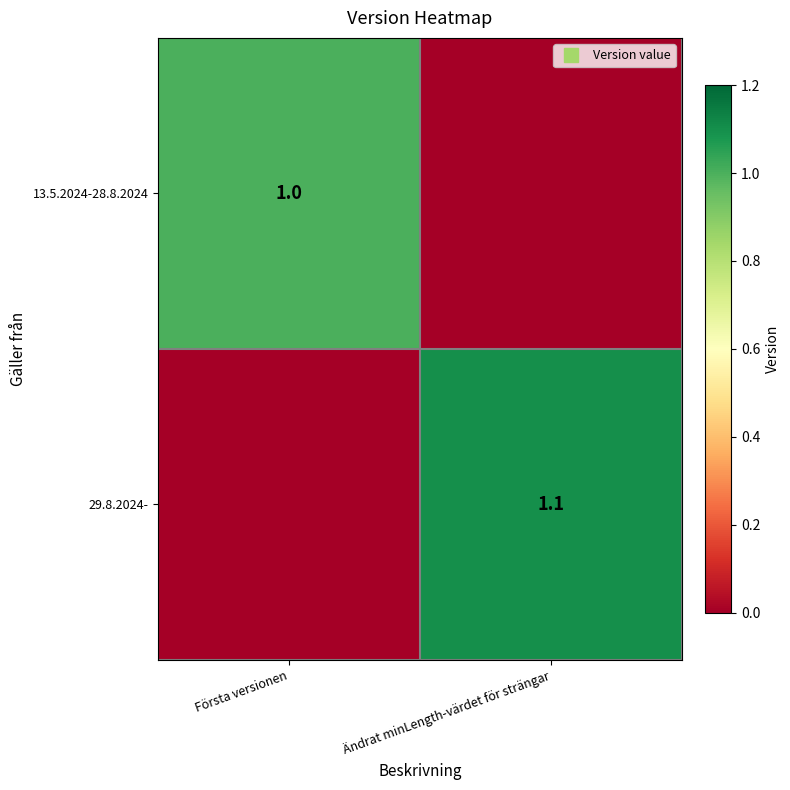

Count the number of data series in this chart.

2